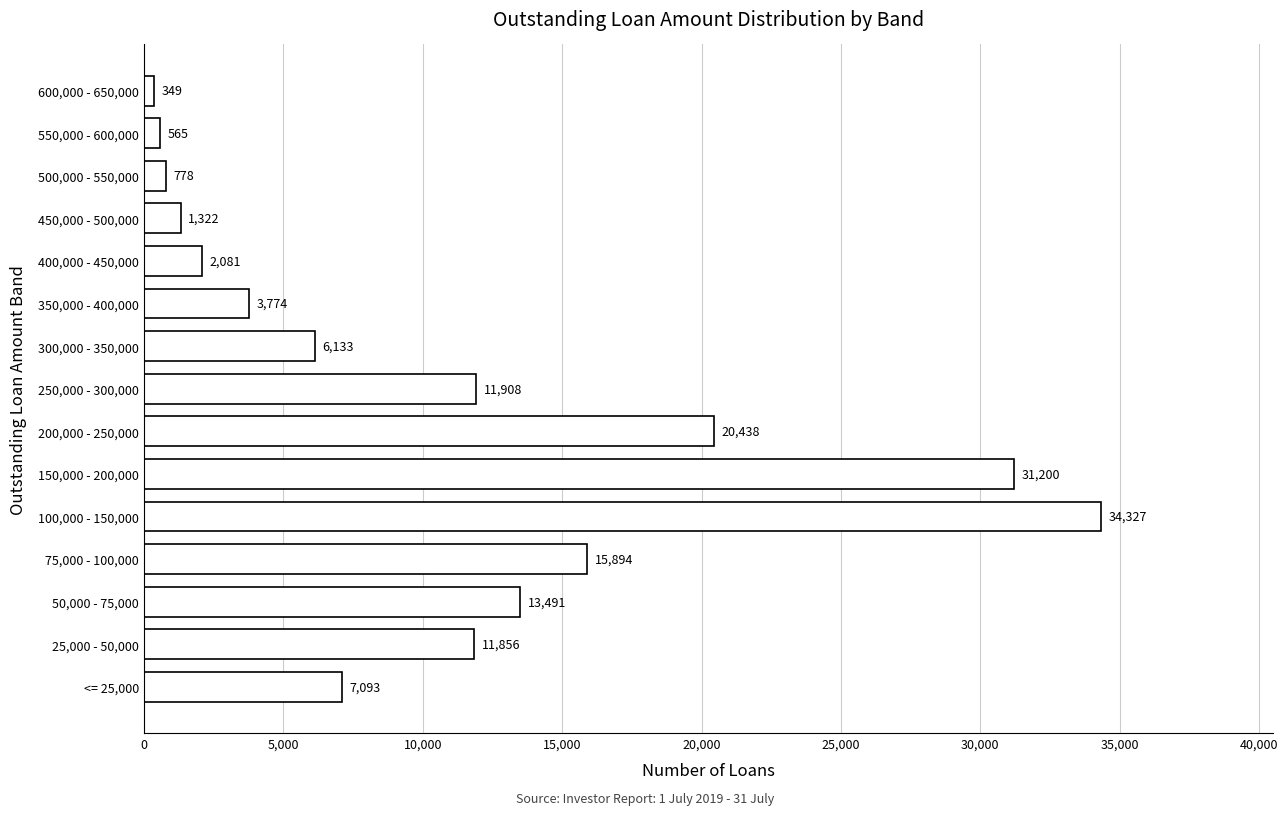

Reading bottom to top, list all the values displayed in this chart.

7093	11856	13491	15894	34327	31200	20438	11908	6133	3774	2081	1322	778	565	349